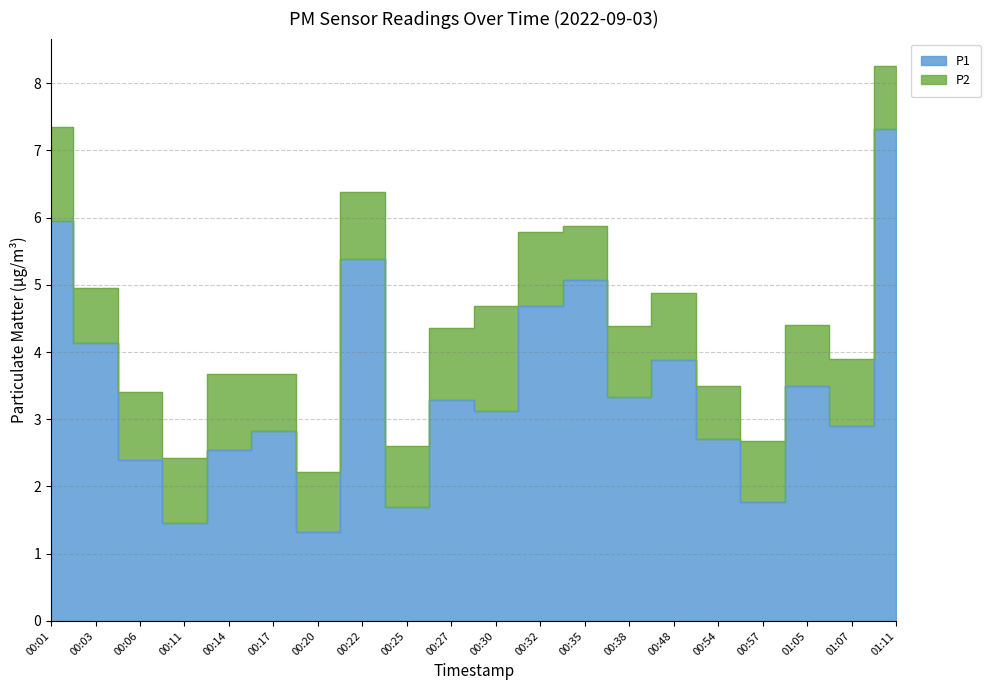

True or false: there are more than 2 points higher than both neighbors.

True